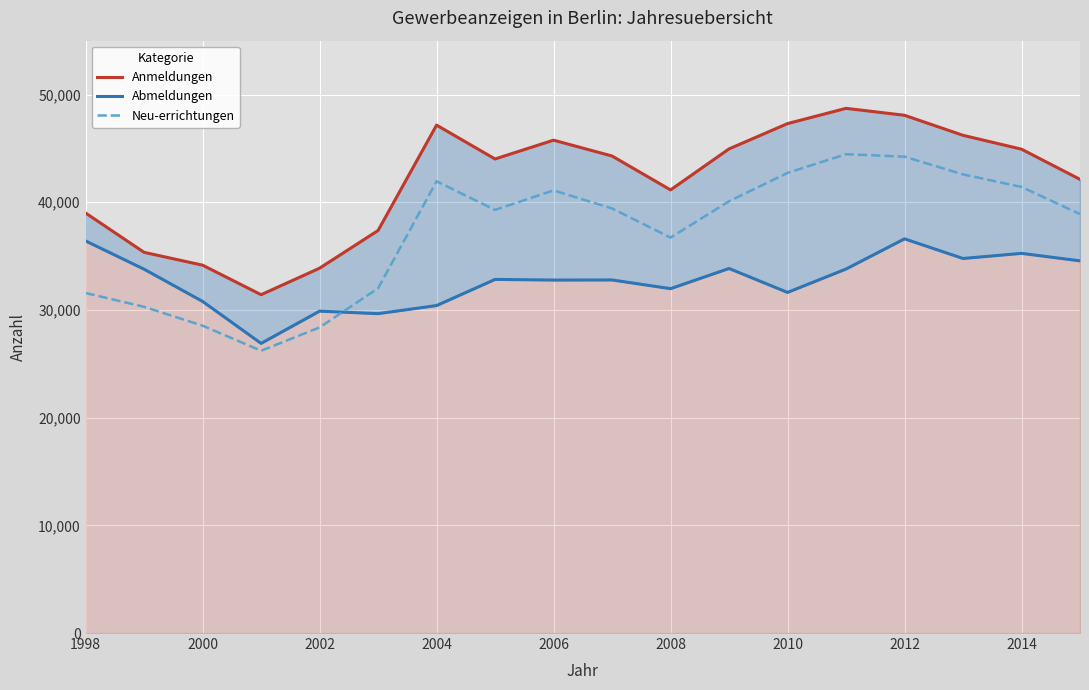

What are all the series names shown in the legend?

Anmeldungen, Abmeldungen, Neu-errichtungen